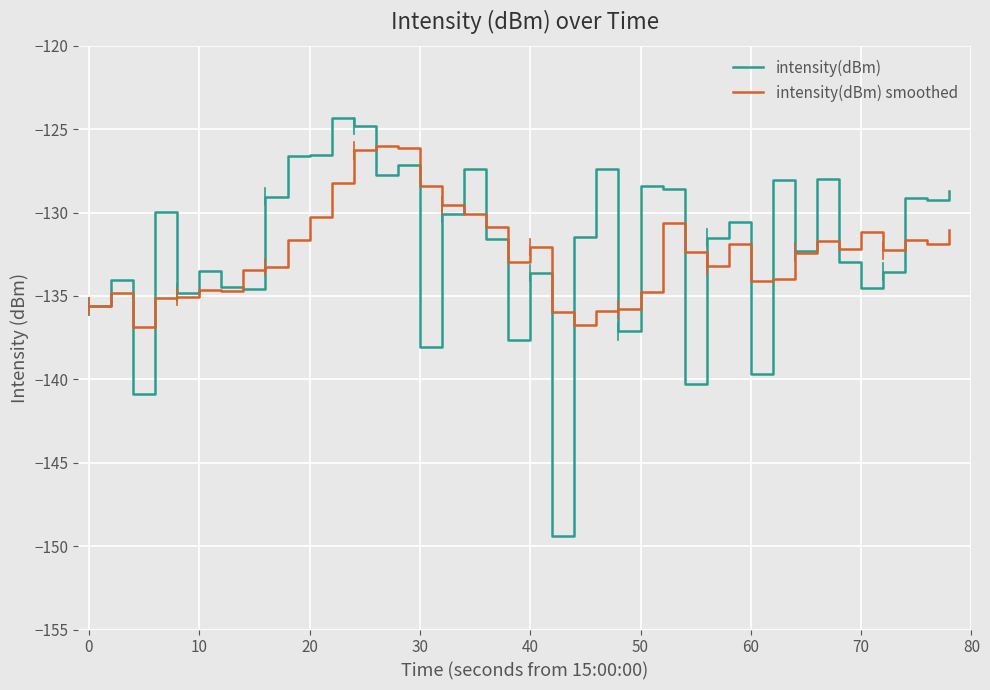

Which series has the largest total across all categories?

intensity(dBm)